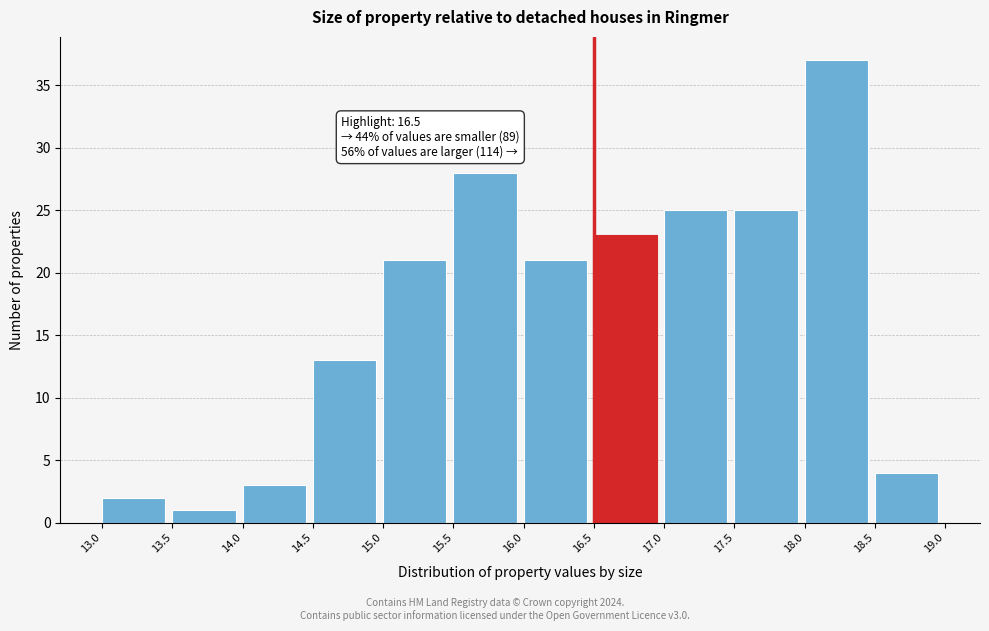

Over which range of the x-axis is the bar tallest?

18.0 to 18.5